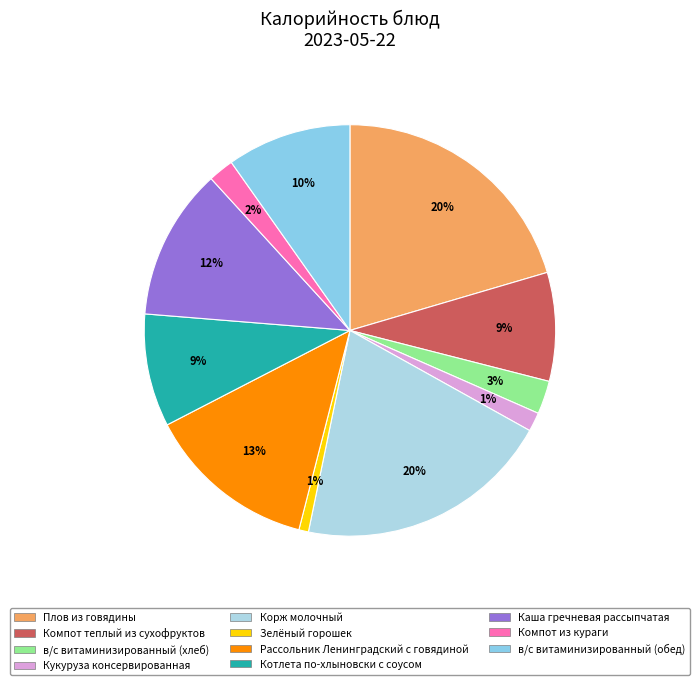

How many slices are in this pie chart?

11